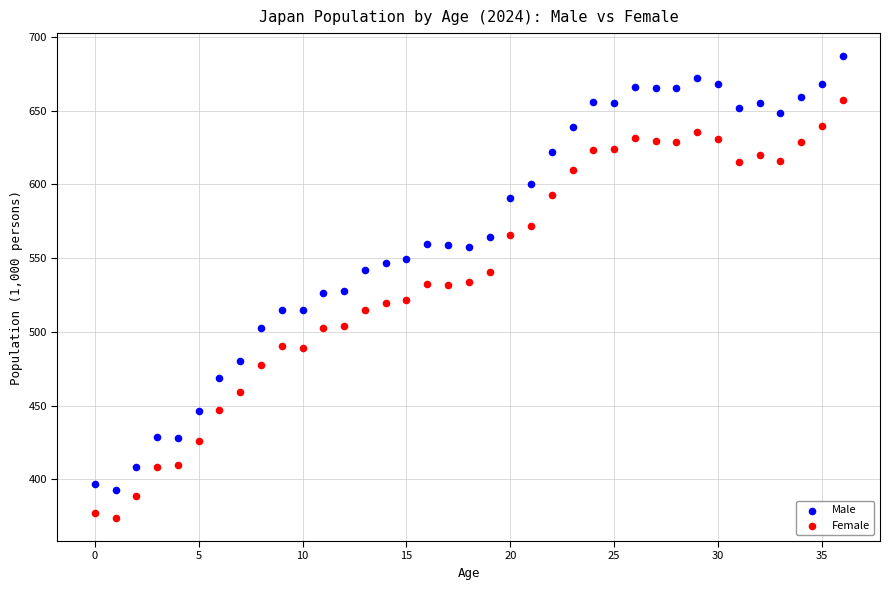

Which series reaches the minimum Y coordinate?

Female